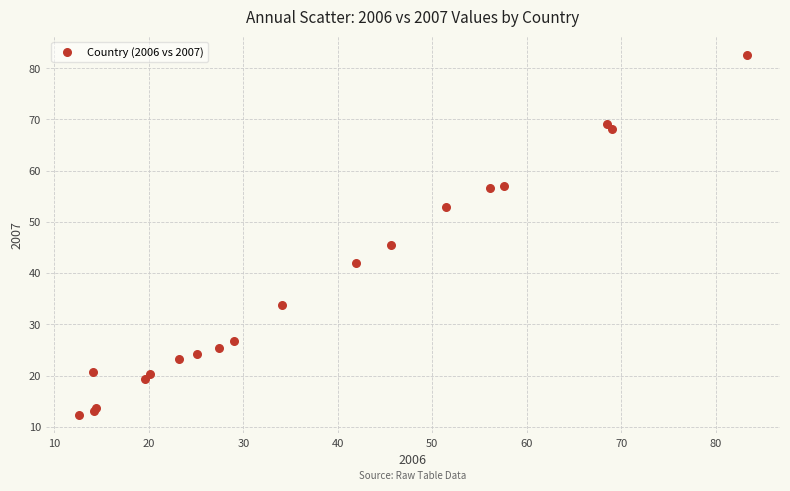

What Y value in the scatter plot is closest to 47?

45.6